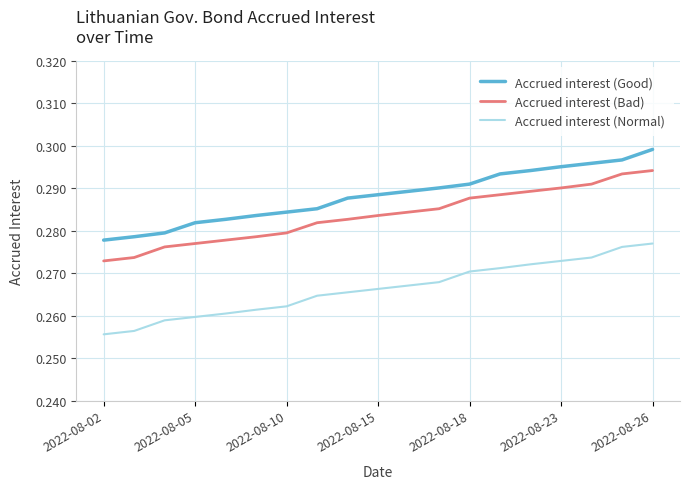

True or false: Accrued interest (Good) and Accrued interest (Normal) intersect in this chart.

False